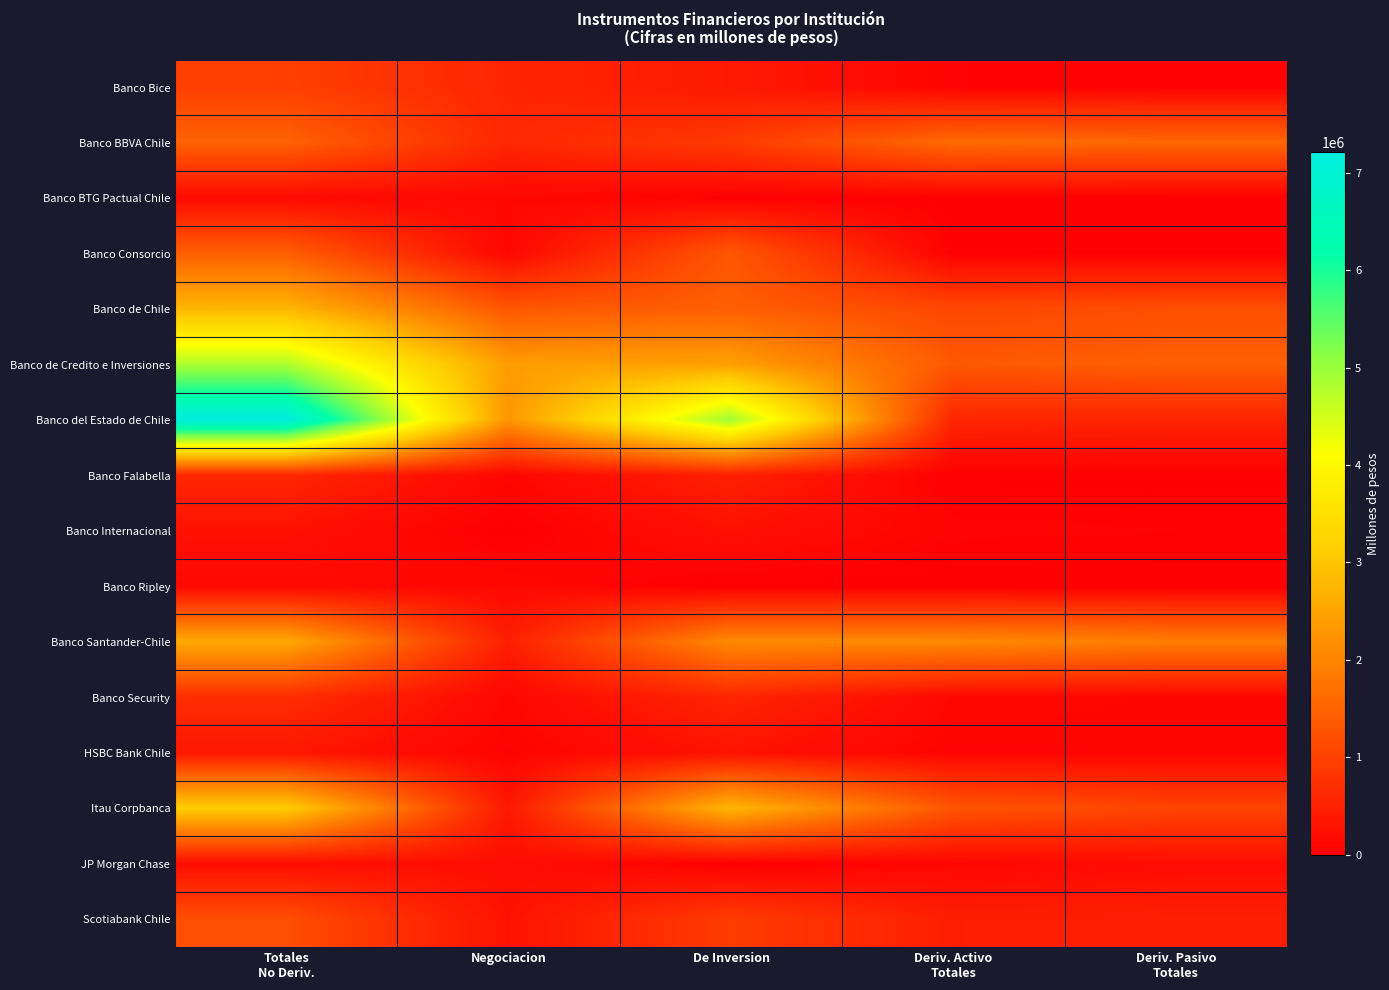

At how many categories does at least one series exceed 5210263?

1